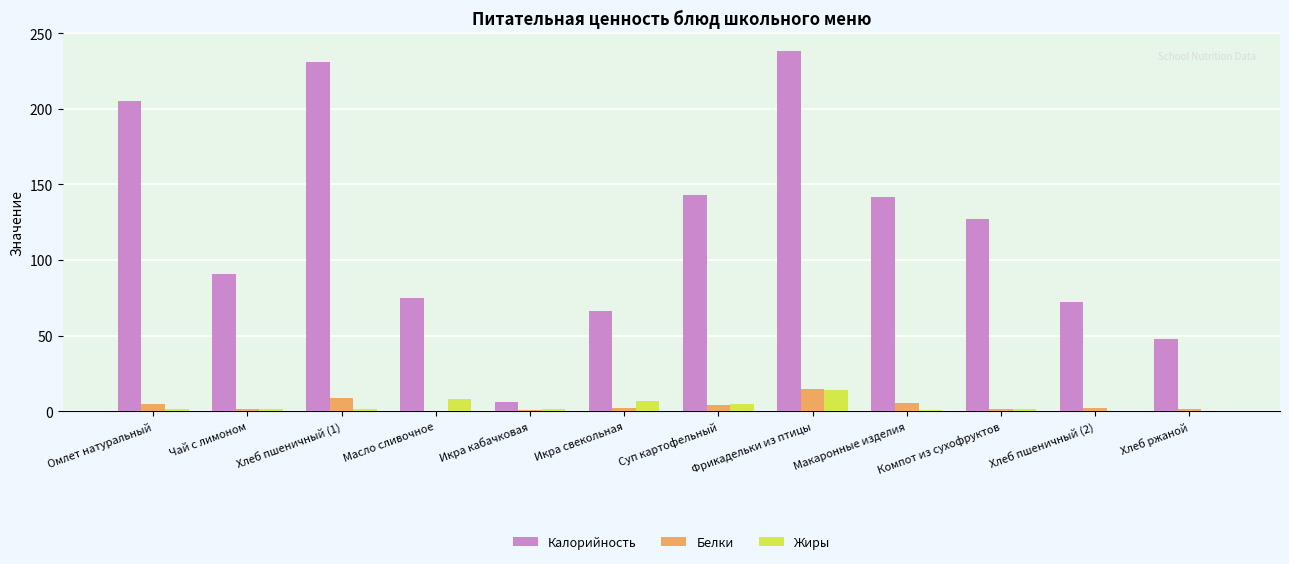

What are all the series names shown in the legend?

Калорийность, Белки, Жиры